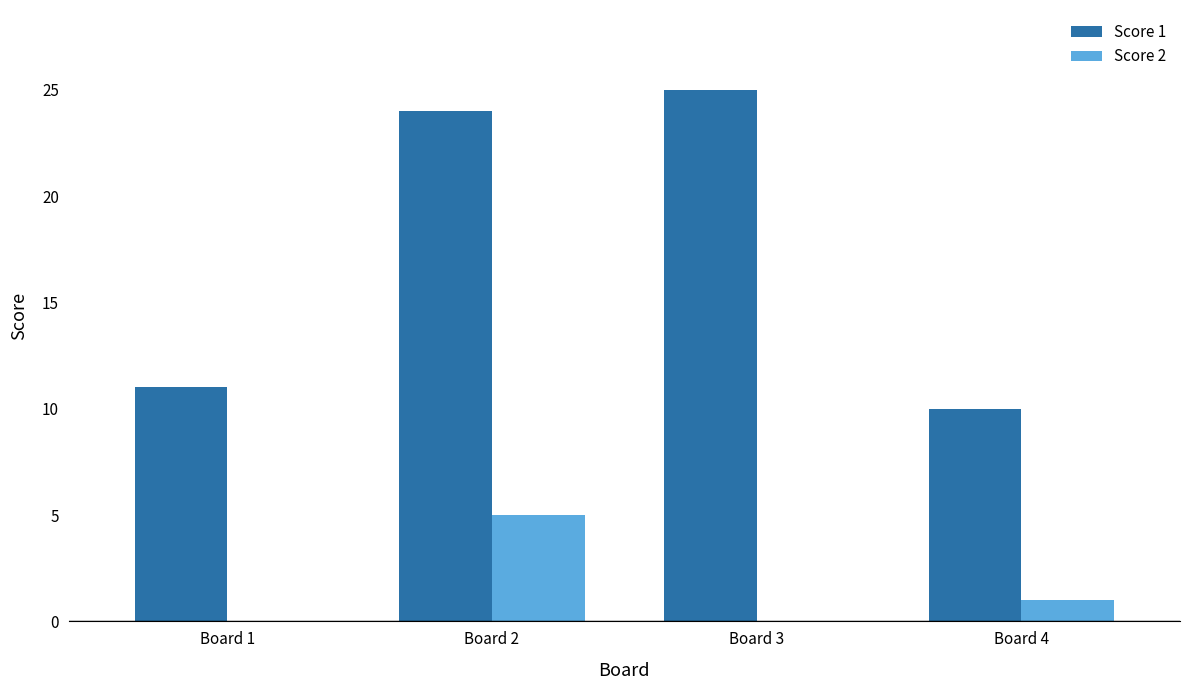

At which label is Score 2 closest to 2?

Board 4